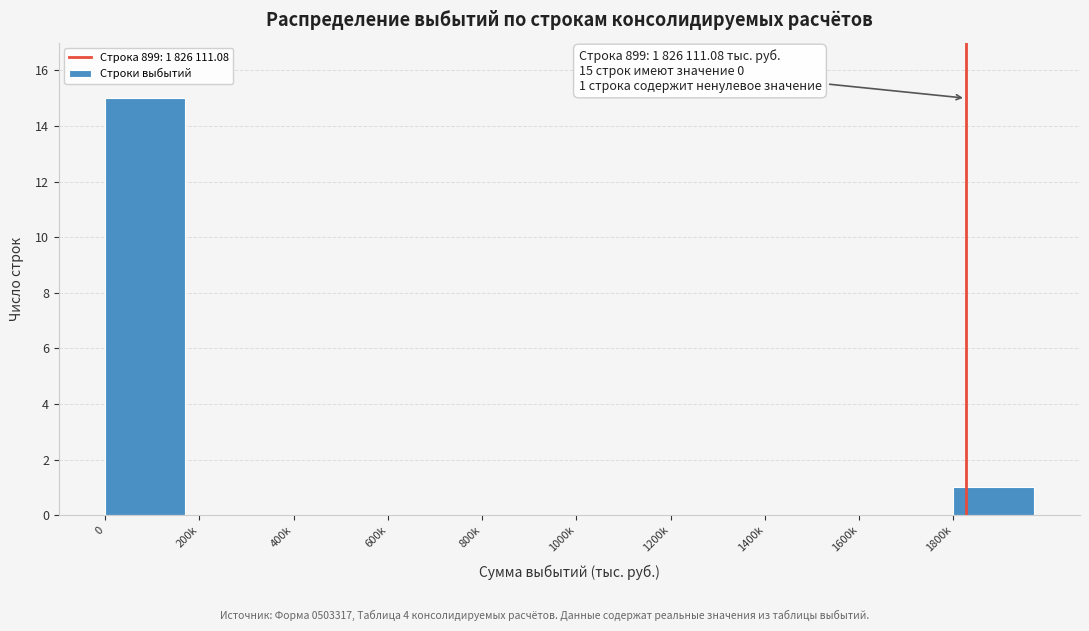

Reading left to right, transcribe all the data shown in this chart.

0=15	200k=0	400k=0	600k=0	800k=0	1000k=0	1200k=0	1400k=0	1600k=0	1800k=1